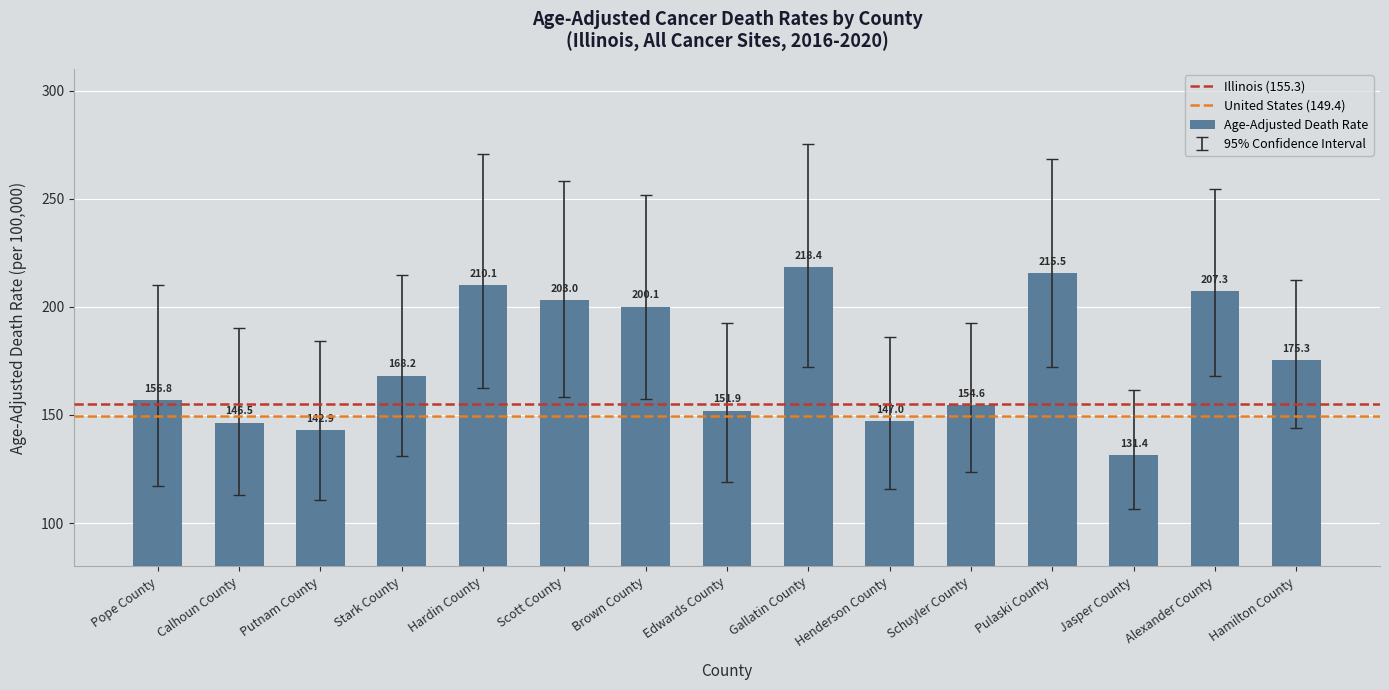

What is the maximum value shown in the chart?

218.4